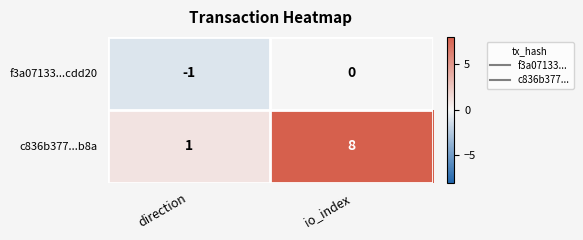

At which label is f3a07133...cdd20 closest to 0?

io_index